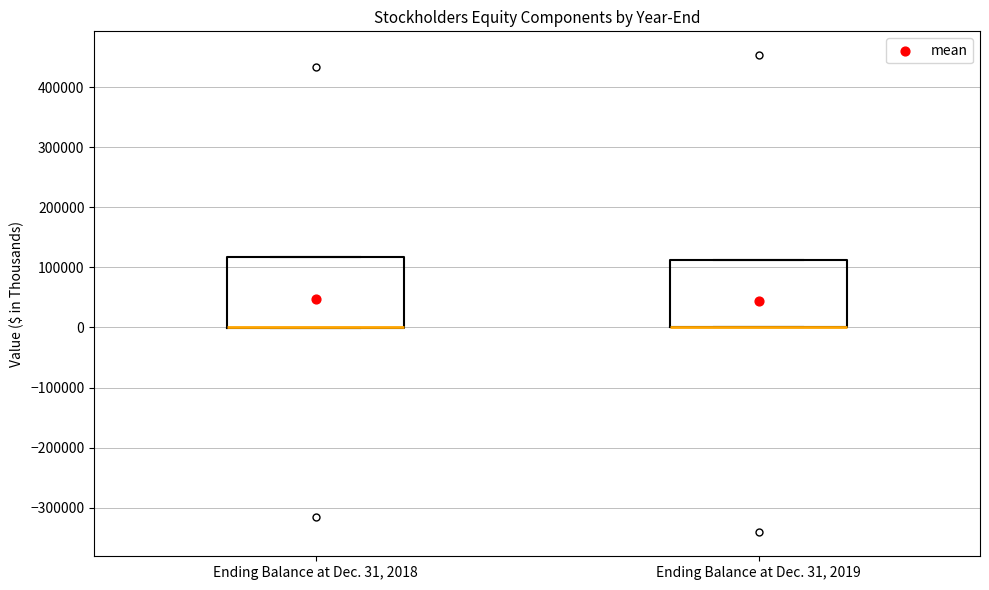

Reading left to right, transcribe this box plot: for each box, give where its median line is, the range the box spans, and where its two whiskers end, as read against the y-axis. The values are not printed on the chart, so give them approximately, as read against the axis.

Ending Balance at Dec. 31, 2018: median 0 (drawn on the box's lower edge), box 0 to 120000, whiskers 0 to 120000
Ending Balance at Dec. 31, 2019: median 0 (drawn on the box's lower edge), box 0 to 110000, whiskers 0 to 110000